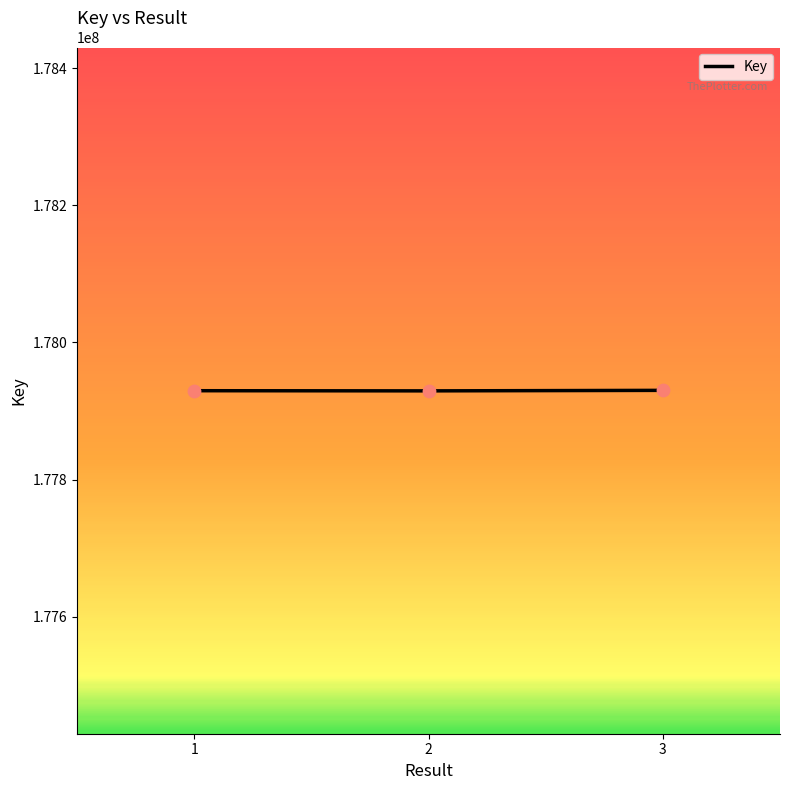

What is the change in value from 1 to 3?

+514